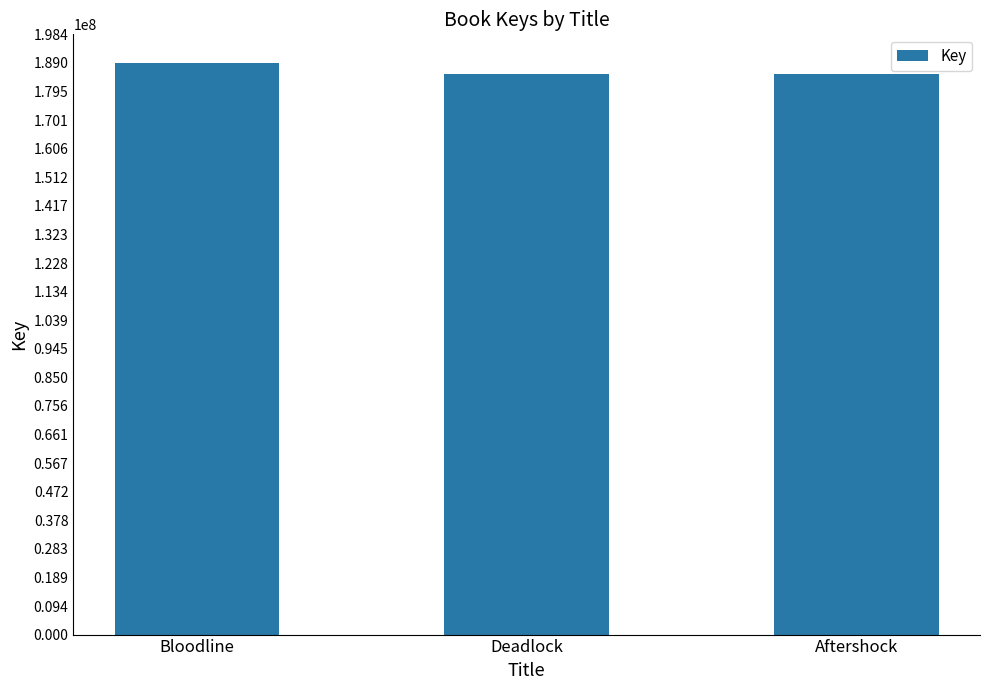

What is the change in value from Bloodline to Deadlock?

-3767325